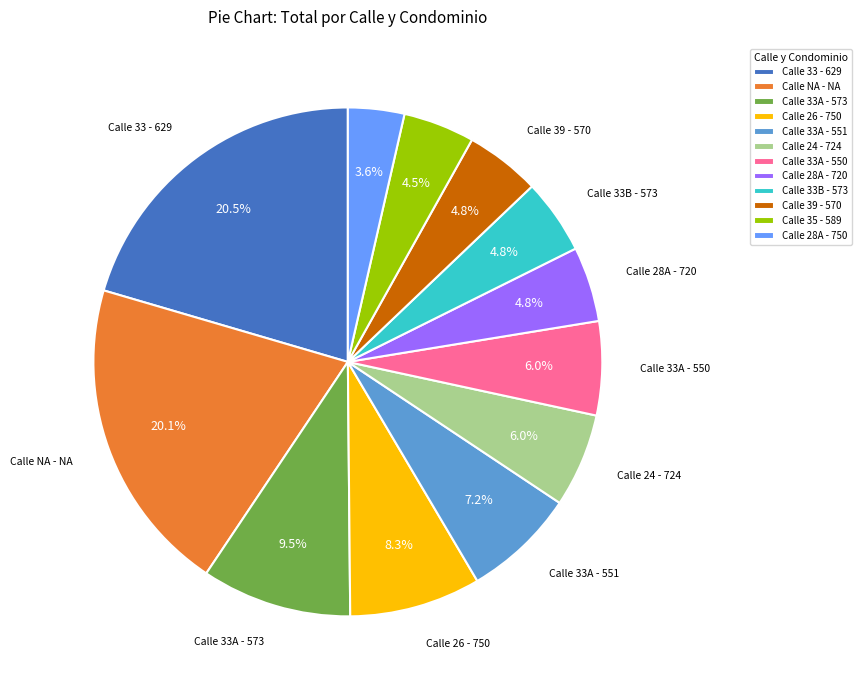

Count the number of slices in the pie.

12